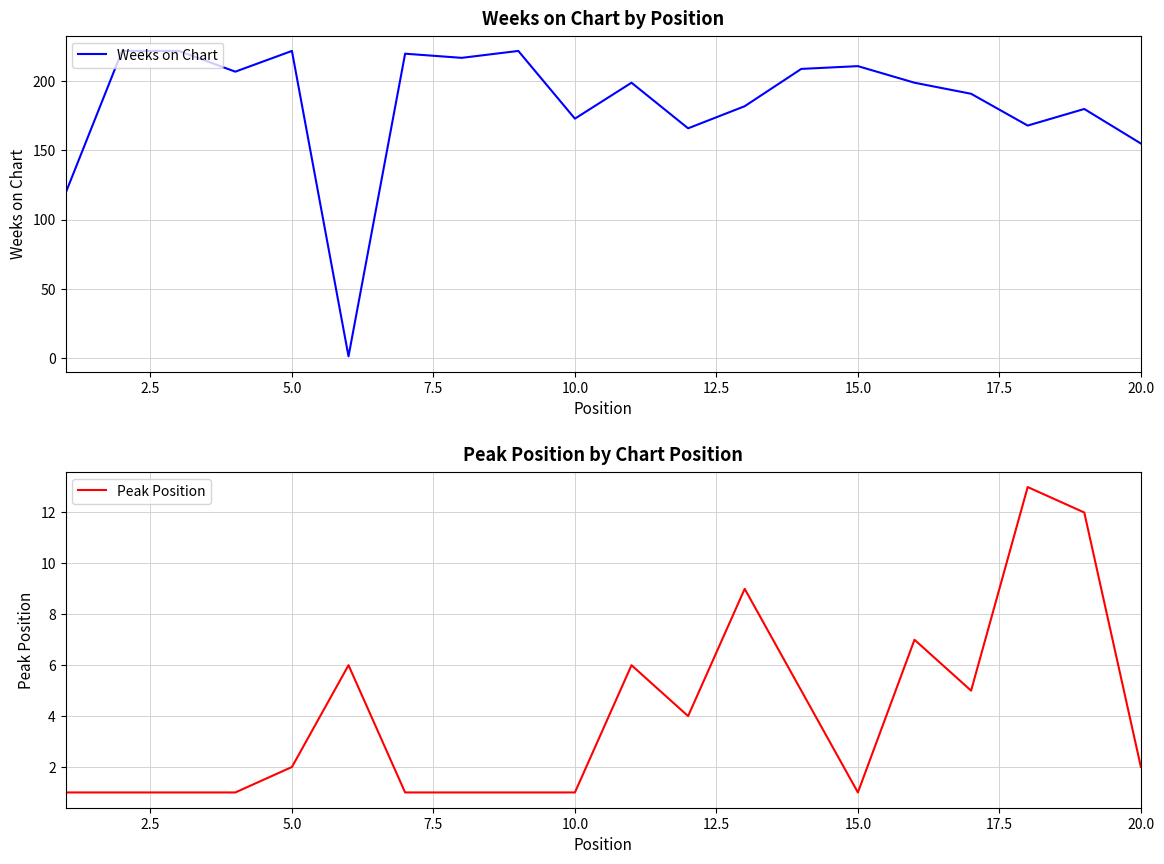

What is the highest value of the Weeks on Chart series?

222